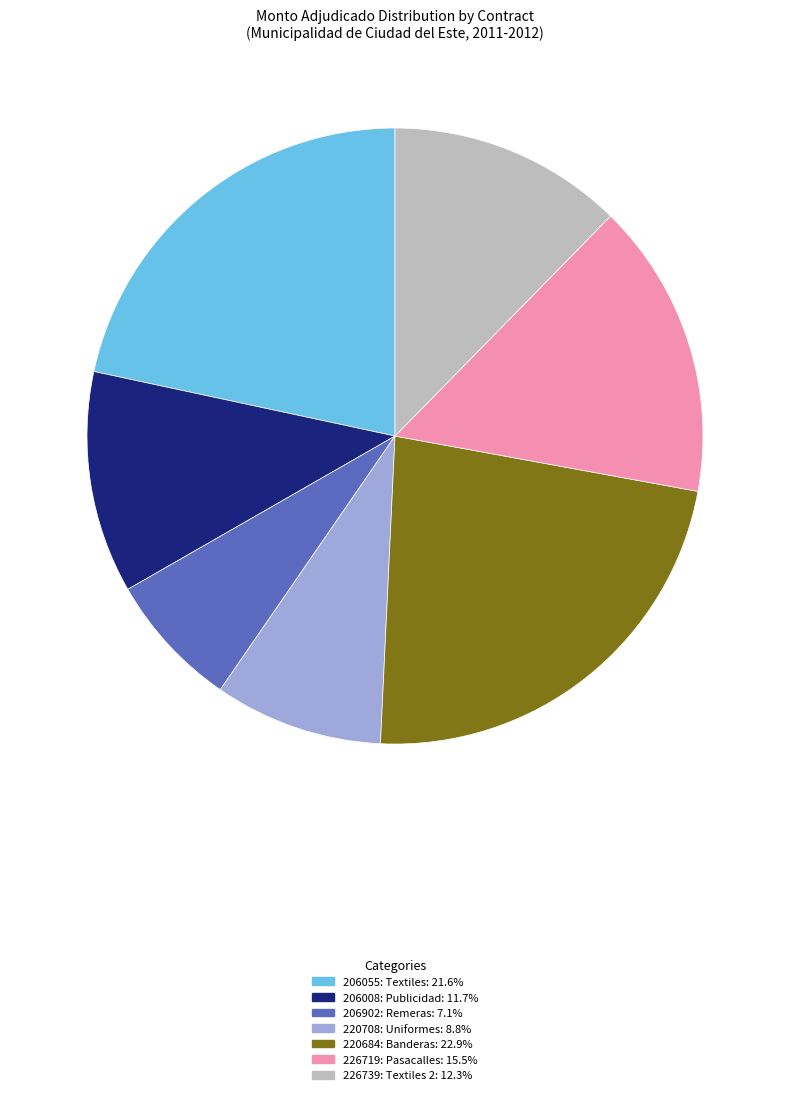

Does any single category account for the majority?

No